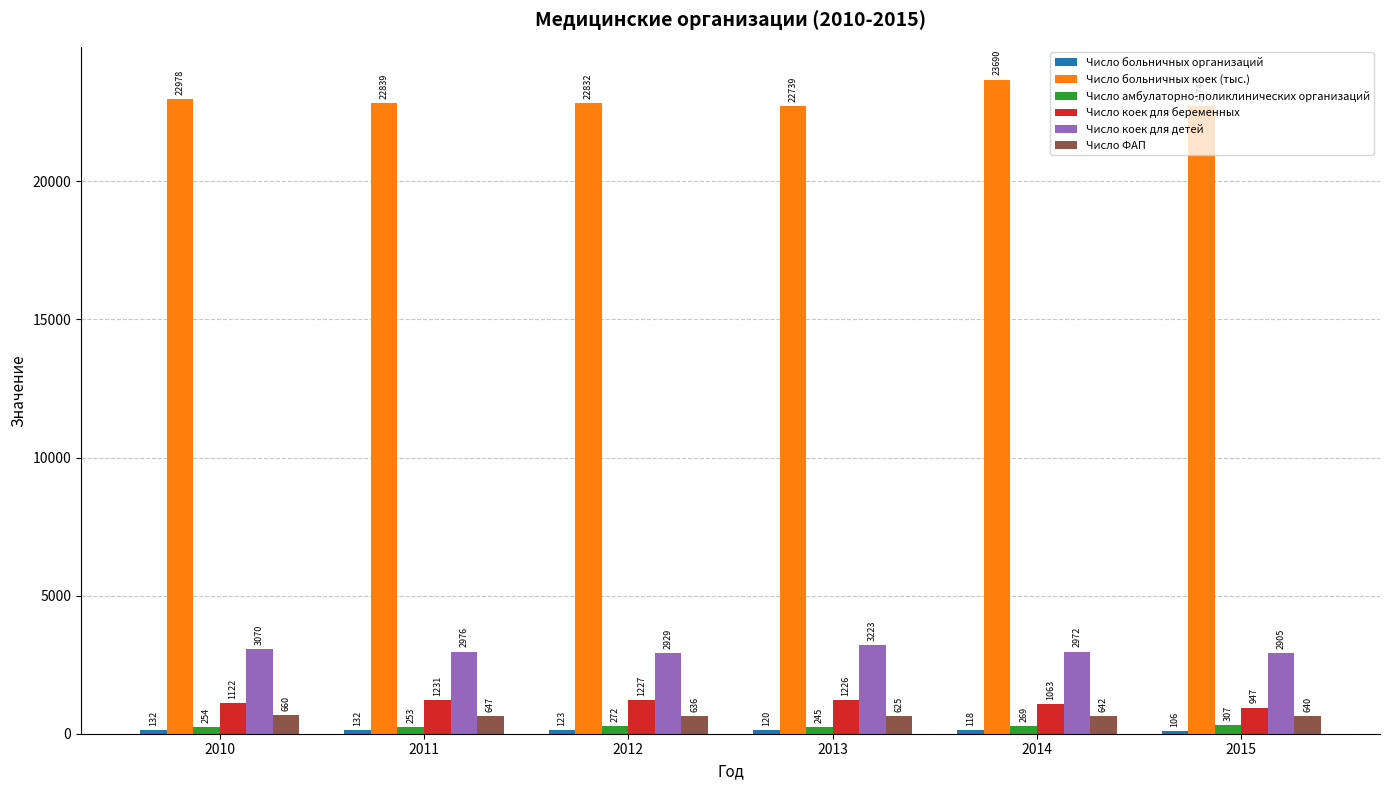

What is the difference between the maximum and minimum values in the Число коек для беременных series?

284